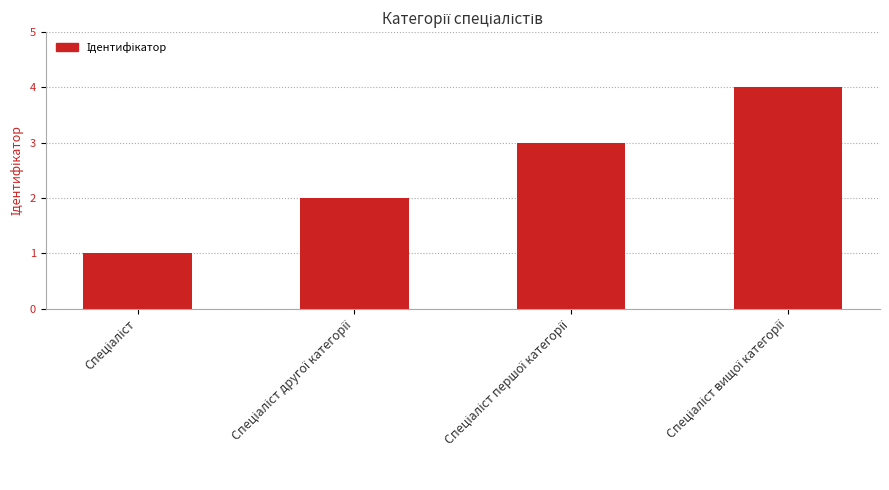

What is the maximum value shown in the chart?

4